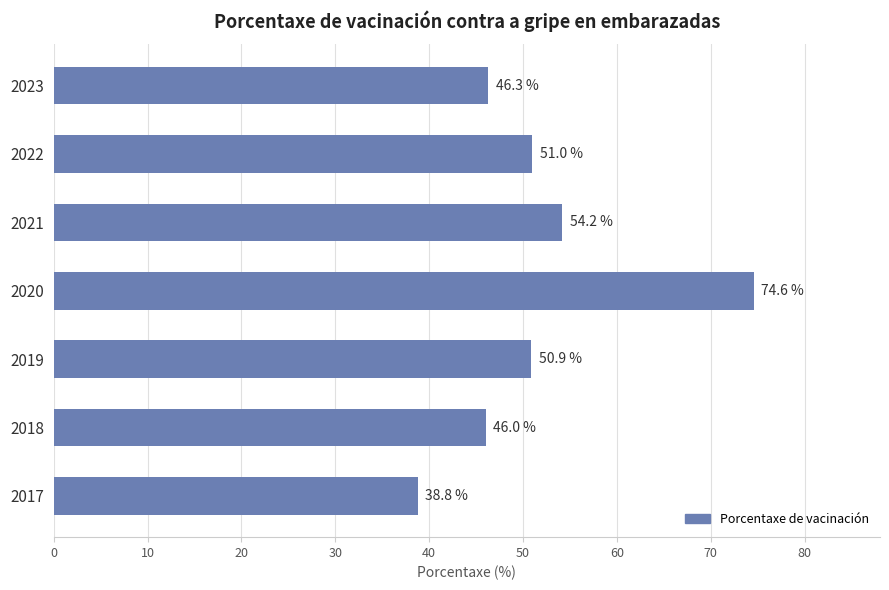

What is the sum of all values?

361.8